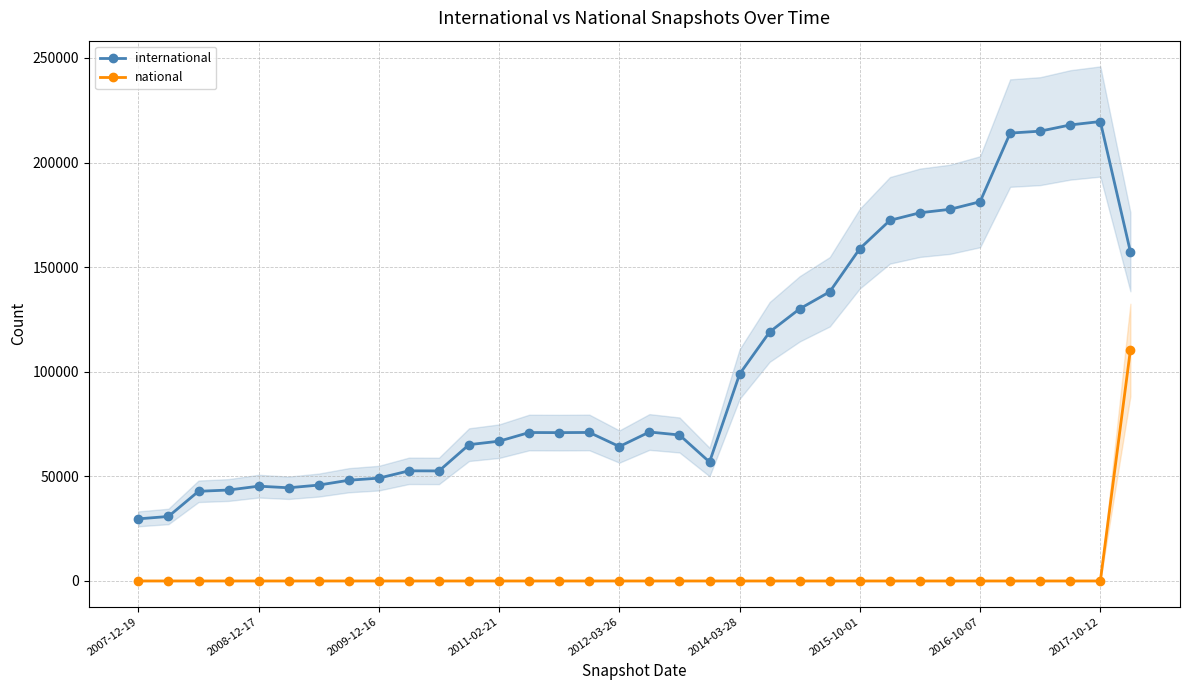

The international series shows 75450 at 2016-10-07. True or false?

False